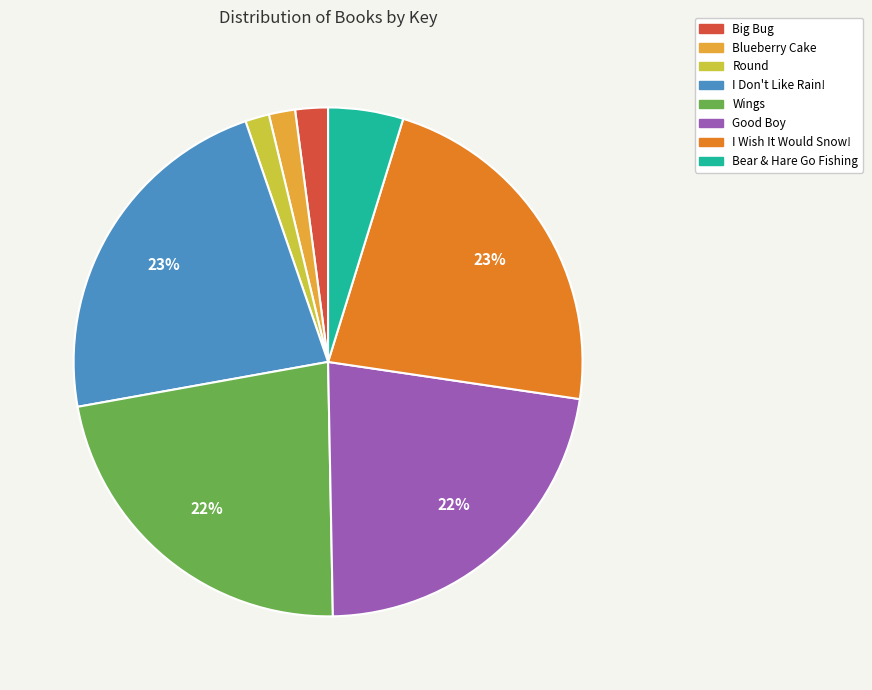

Is it true that I Don't Like Rain! is 8% of the pie?

False